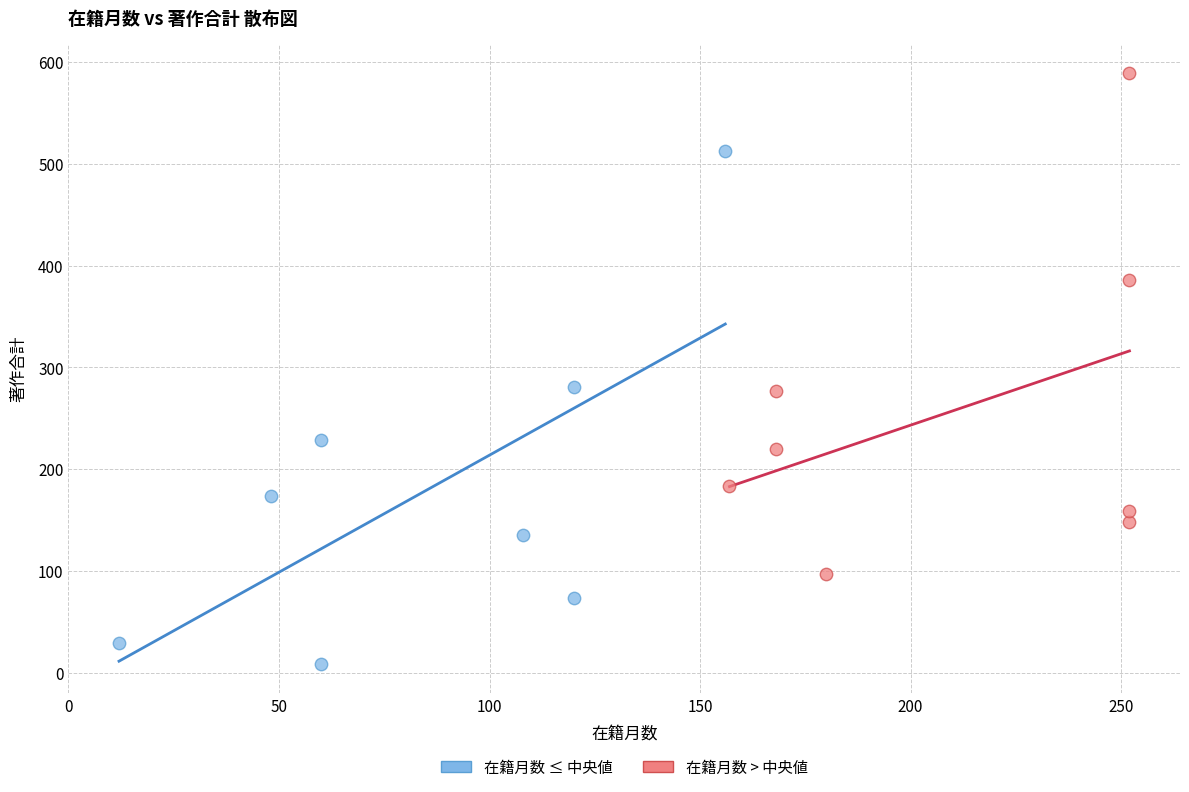

What are all the series names shown in the legend?

在籍月数 ≤ 中央値, 在籍月数 > 中央値